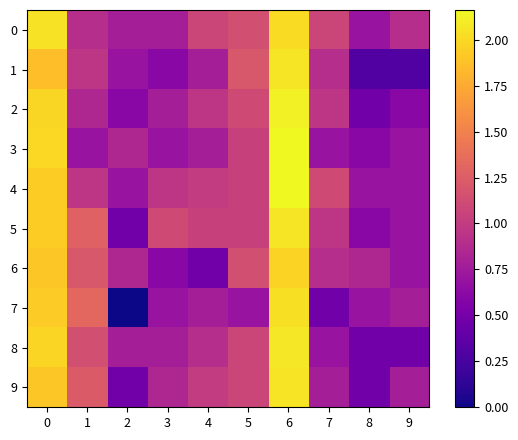

Reading right to left, list all the values displayed in this chart.

0: 9=0.9	8=0.7	7=1.1	6=2.0	5=1.1	4=1.1	3=0.8	2=0.8	1=0.9	0=2.0
1: 9=0.3	8=0.3	7=0.9	6=2.1	5=1.2	4=0.8	3=0.6	2=0.7	1=1.0	0=1.9
2: 9=0.6	8=0.5	7=1.0	6=2.1	5=1.1	4=1.0	3=0.8	2=0.6	1=0.8	0=2.0
3: 9=0.7	8=0.6	7=0.7	6=2.2	5=1.0	4=0.8	3=0.7	2=0.8	1=0.7	0=2.0
4: 9=0.7	8=0.7	7=1.1	6=2.2	5=1.0	4=1.0	3=1.0	2=0.7	1=1.0	0=1.9
5: 9=0.7	8=0.6	7=1.0	6=2.1	5=1.0	4=1.0	3=1.1	2=0.5	1=1.3	0=1.9
6: 9=0.7	8=0.8	7=0.9	6=2.0	5=1.1	4=0.5	3=0.6	2=0.8	1=1.2	0=1.9
7: 9=0.8	8=0.7	7=0.5	6=2.0	5=0.7	4=0.8	3=0.7	2=0.0	1=1.3	0=1.9
8: 9=0.5	8=0.5	7=0.7	6=2.1	5=1.1	4=0.9	3=0.8	2=0.8	1=1.1	0=2.0
9: 9=0.8	8=0.5	7=0.8	6=2.1	5=1.1	4=1.0	3=0.8	2=0.5	1=1.2	0=1.9